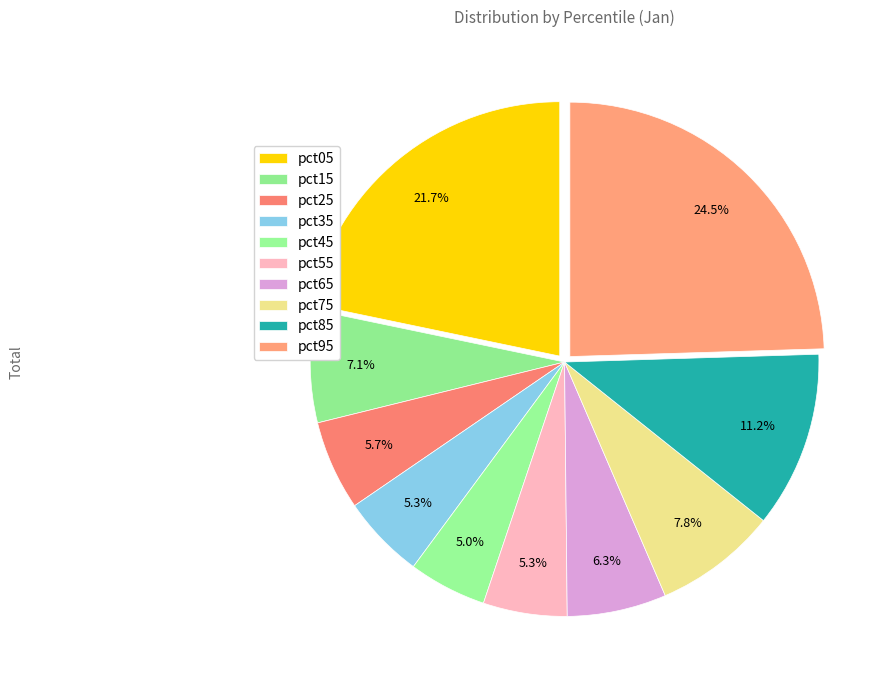

Is it true that pct05 is 14% of the pie?

False